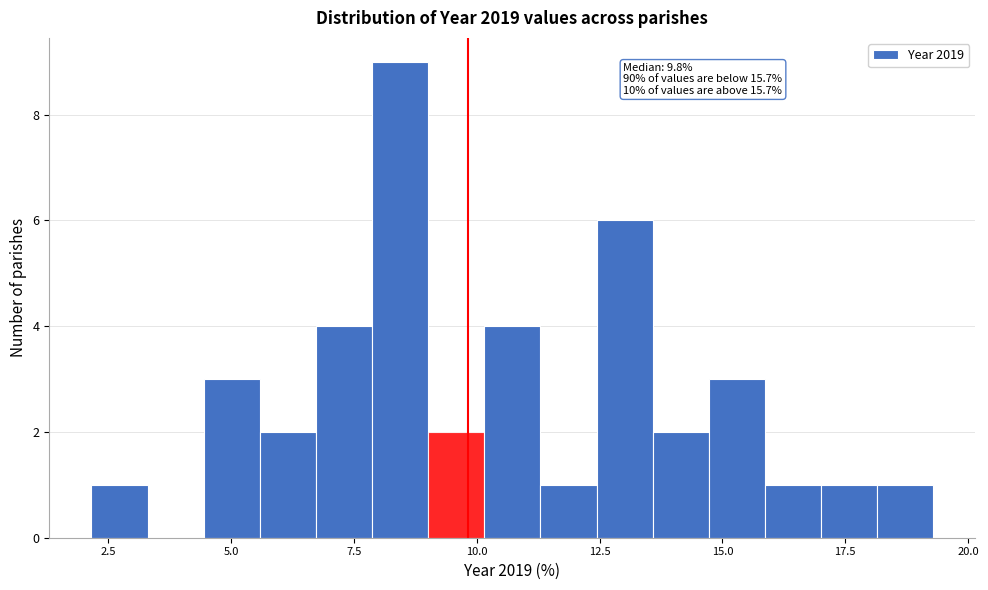

Around what value on the x-axis is the tallest bar? Give the approximate position of its centre, as read against the axis.

8.5